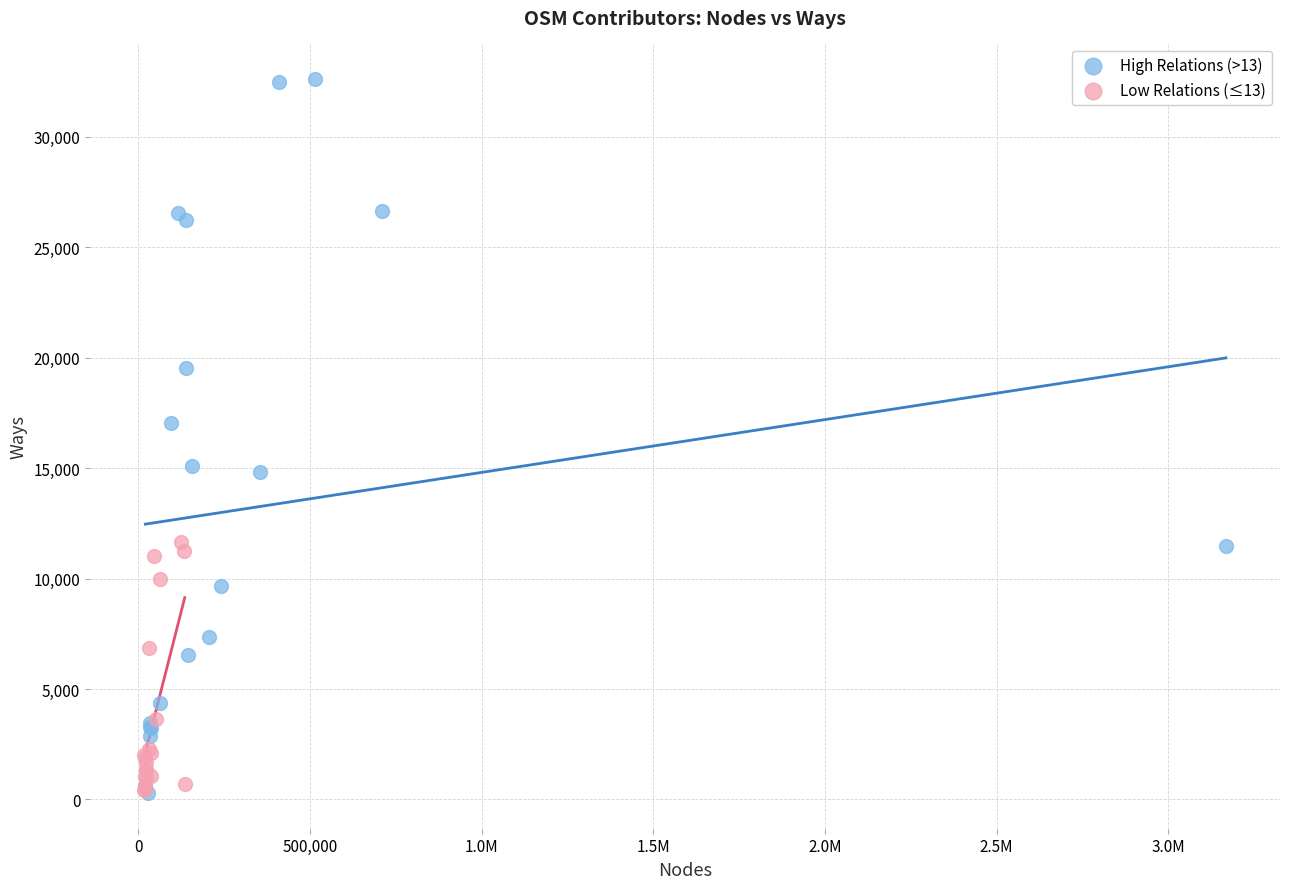

Which series has the widest spread of Y values?

High Relations (>13)